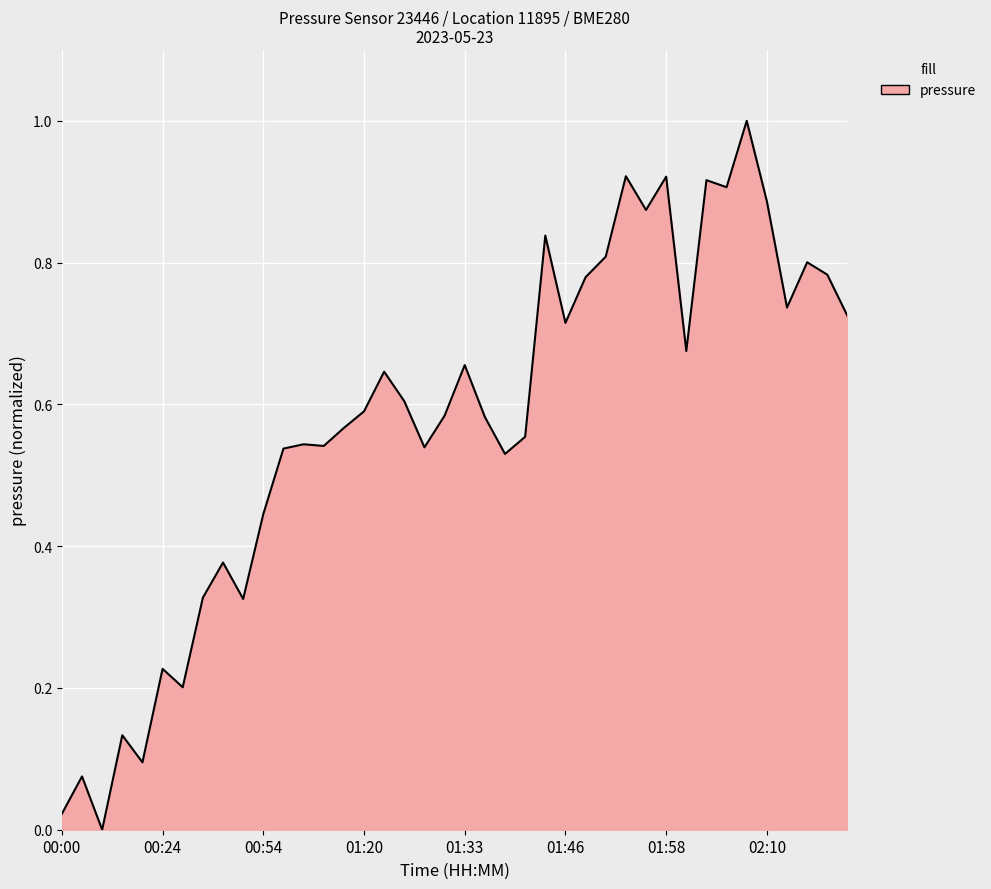

How many values are above zero?

39